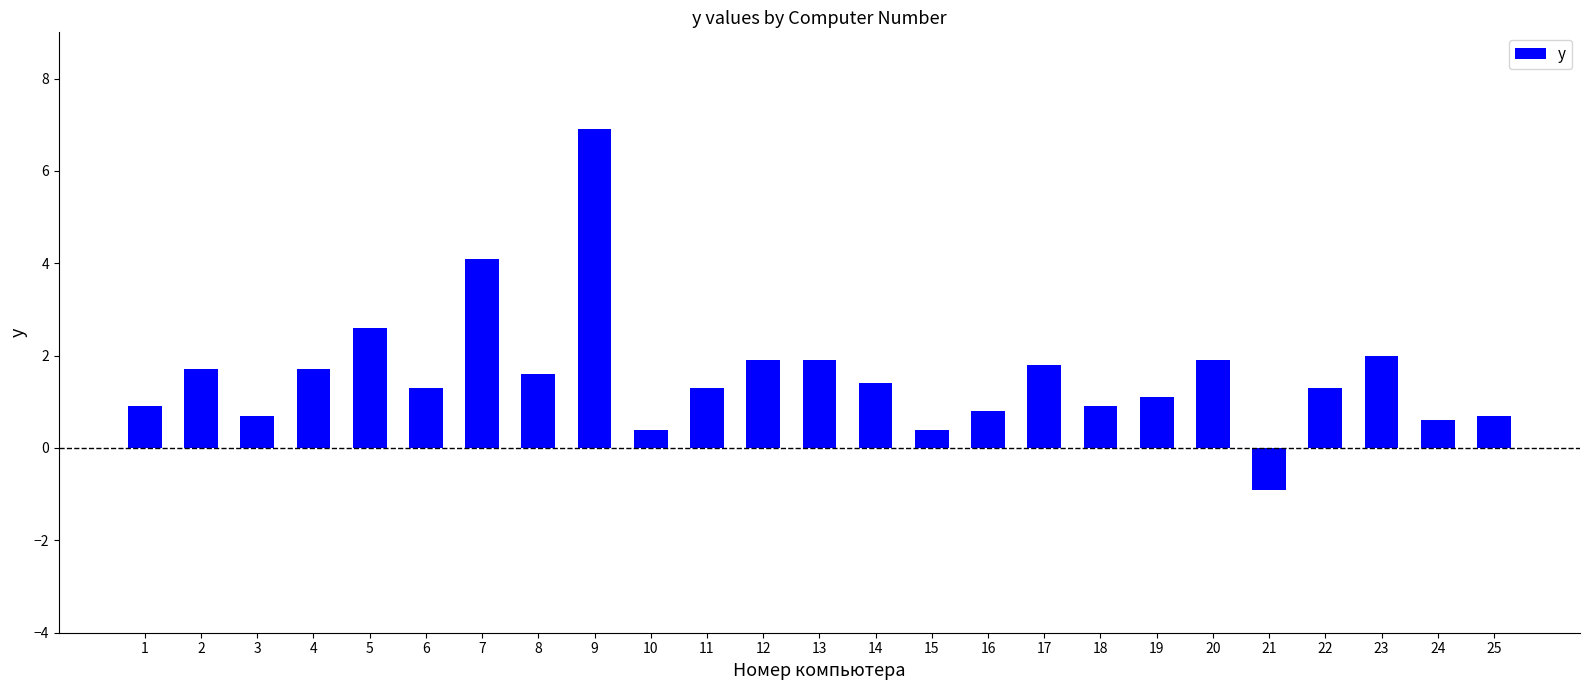

What is the average value?

1.6